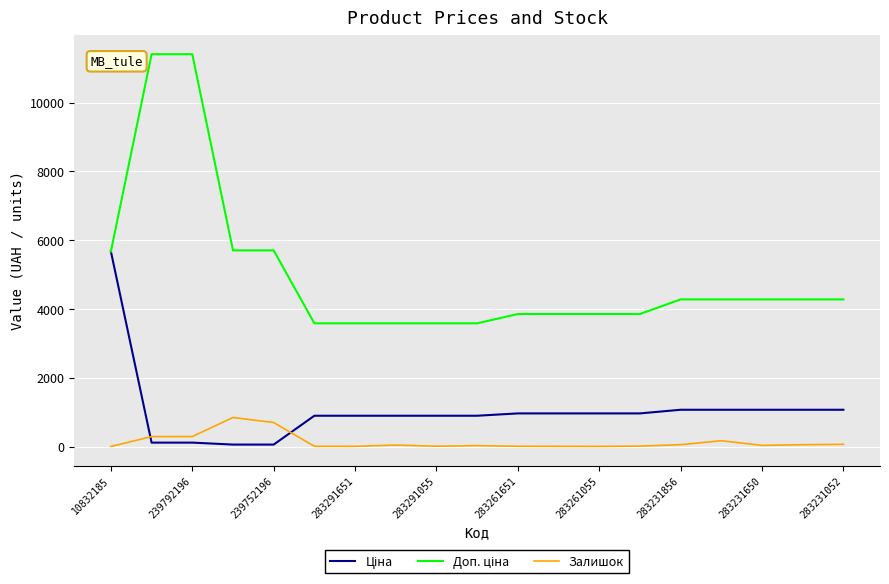

The Залишок series shows 54.0 at 283231856. True or false?

True